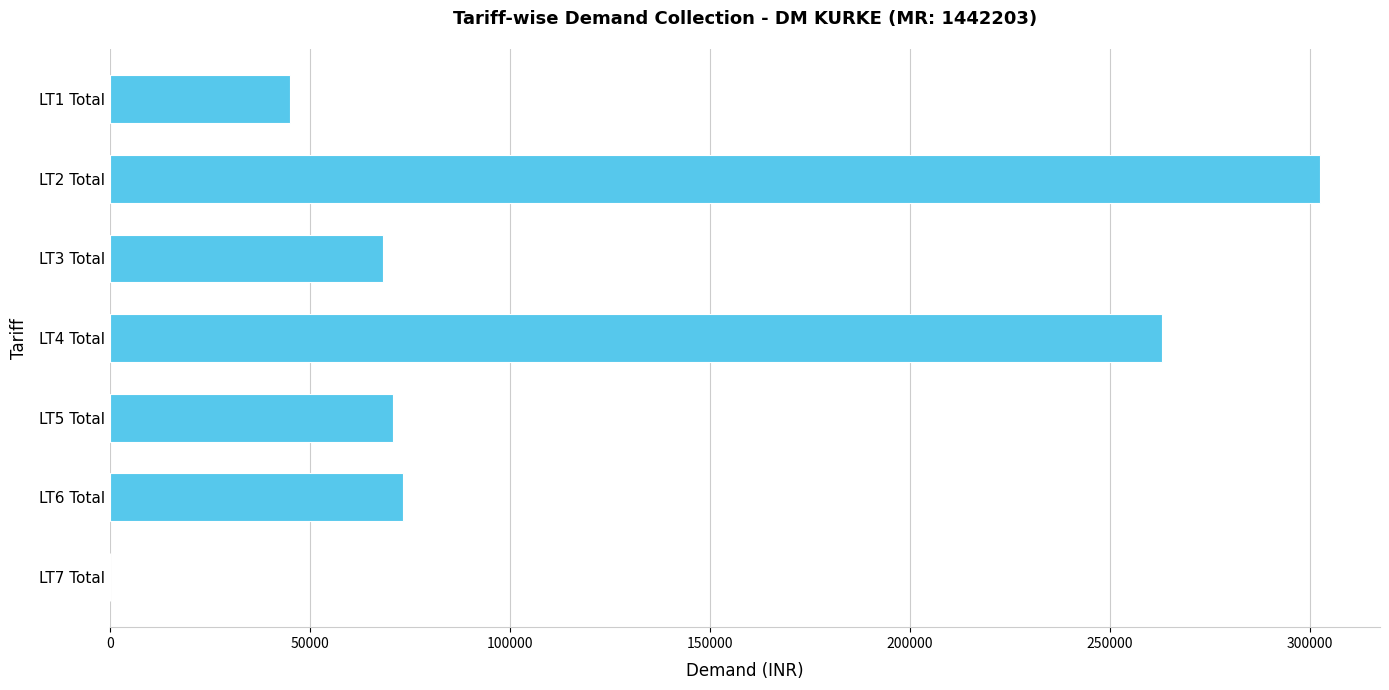

What is the sum of all values?

822457.0